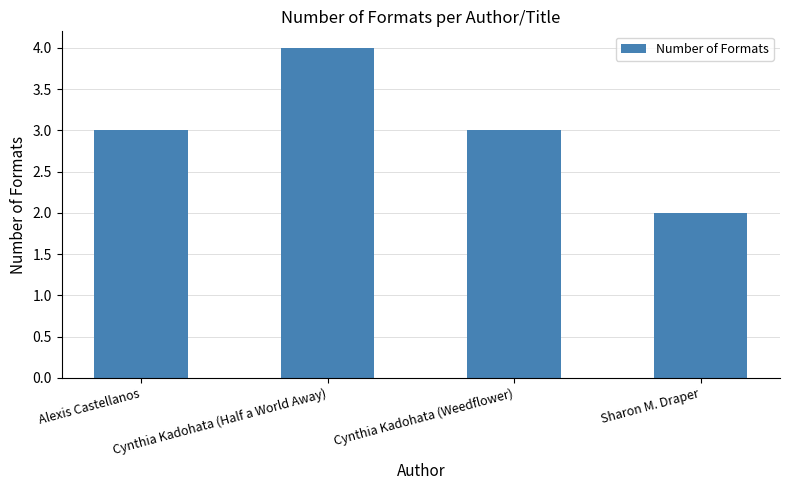

Which category has the highest value across all series?

Cynthia Kadohata (Half a World Away)